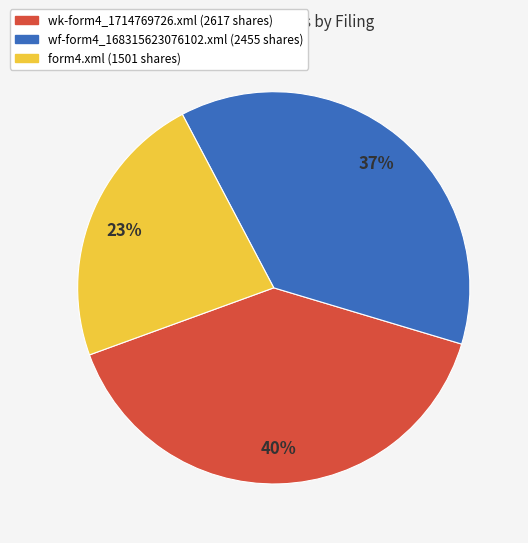

How many slices are in this pie chart?

3